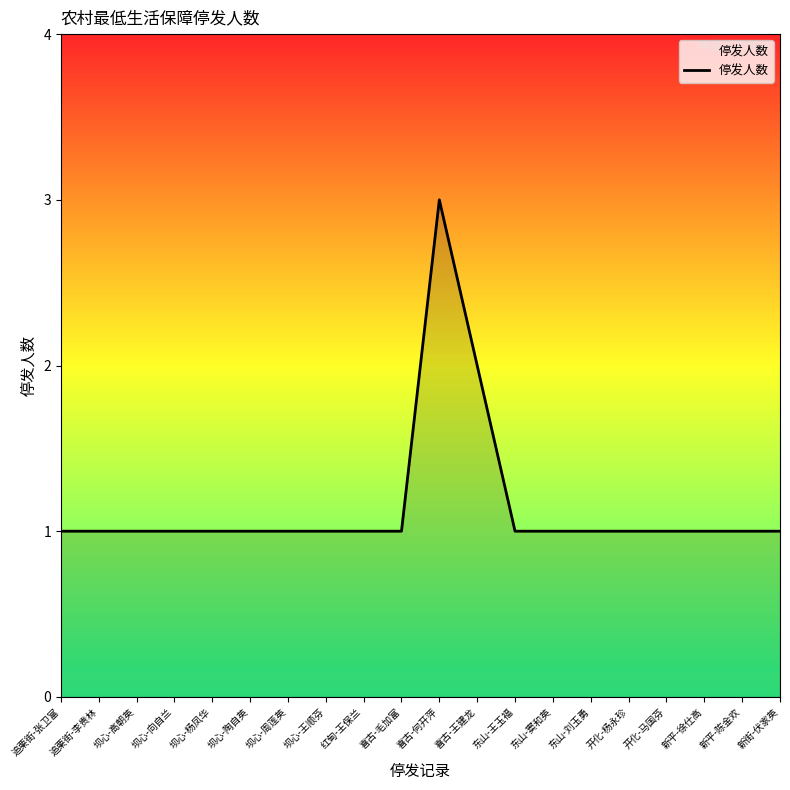

What is the smallest value displayed?

1